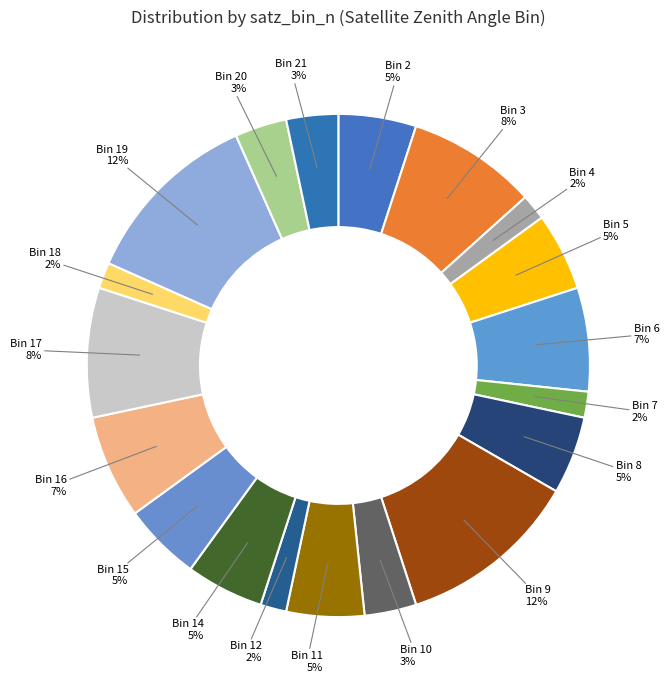

The Bin 7 slice represents 2% of the pie. True or false?

True